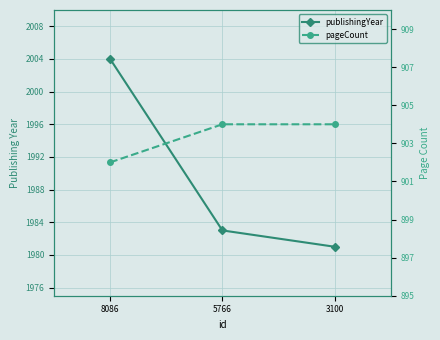

Reading left to right, transcribe all the data shown in this chart.

publishingYear: 8086=2004	5766=1983	3100=1981
pageCount: 8086=902	5766=904	3100=904